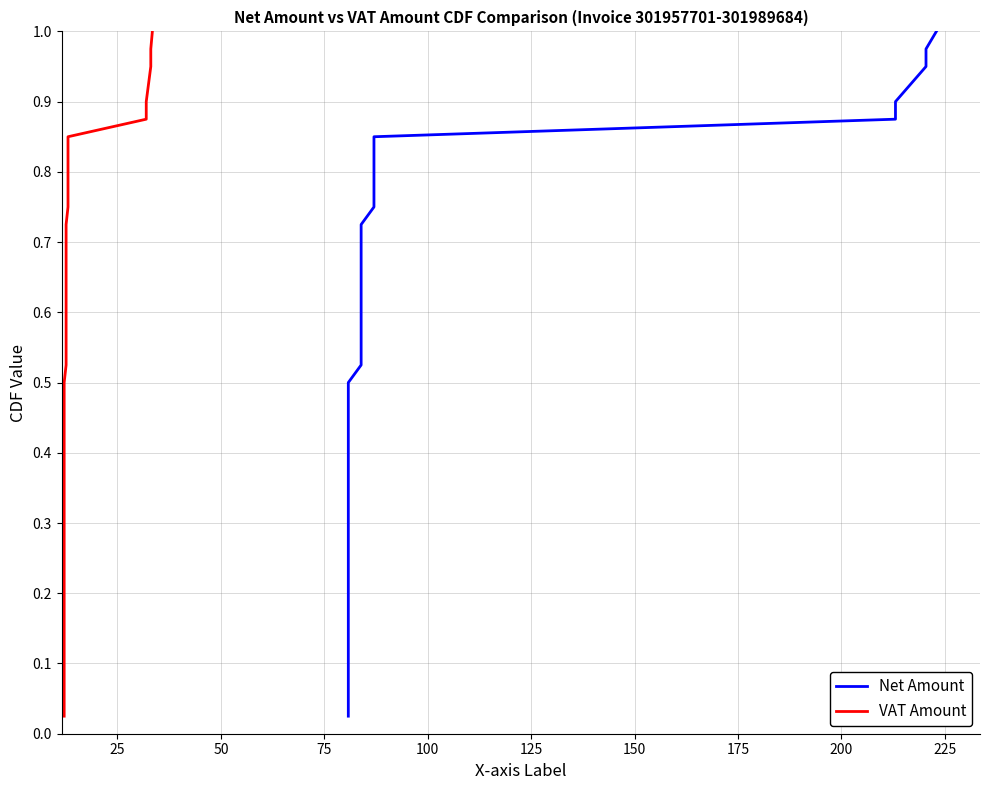

What is the average value of the VAT Amount series?

0.5